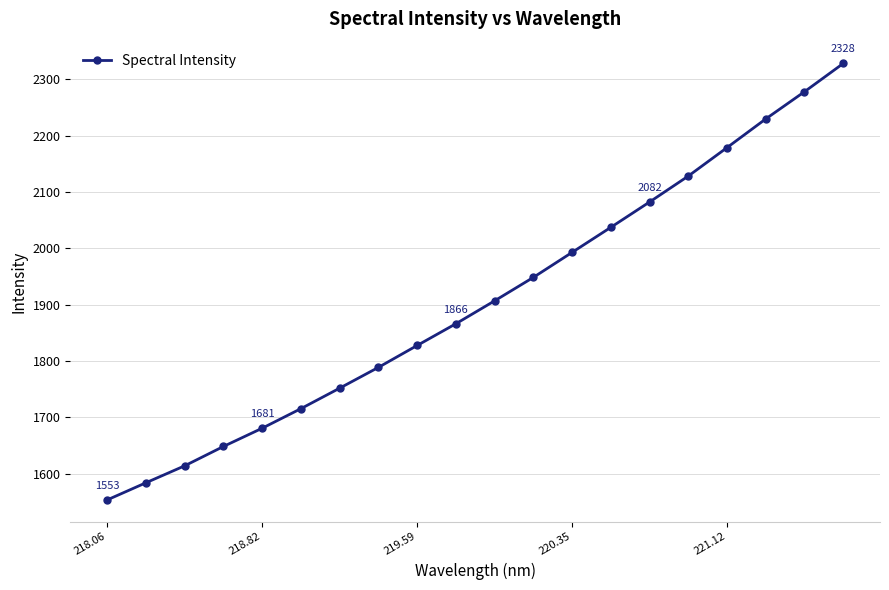

Reading left to right, extract all data points from this chart.

1553.3	1583.8	1613.9	1648.2	1680.6	1715.4	1751.7	1788.6	1827.5	1866.1	1906.8	1948.4	1992.7	2037.2	2082.2	2128.2	2178.7	2229.6	2277.8	2327.9